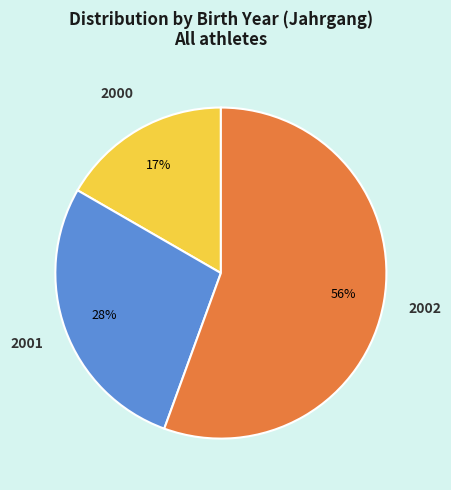

To the nearest percent, what is the difference between the largest and smallest slice percentages?

39%